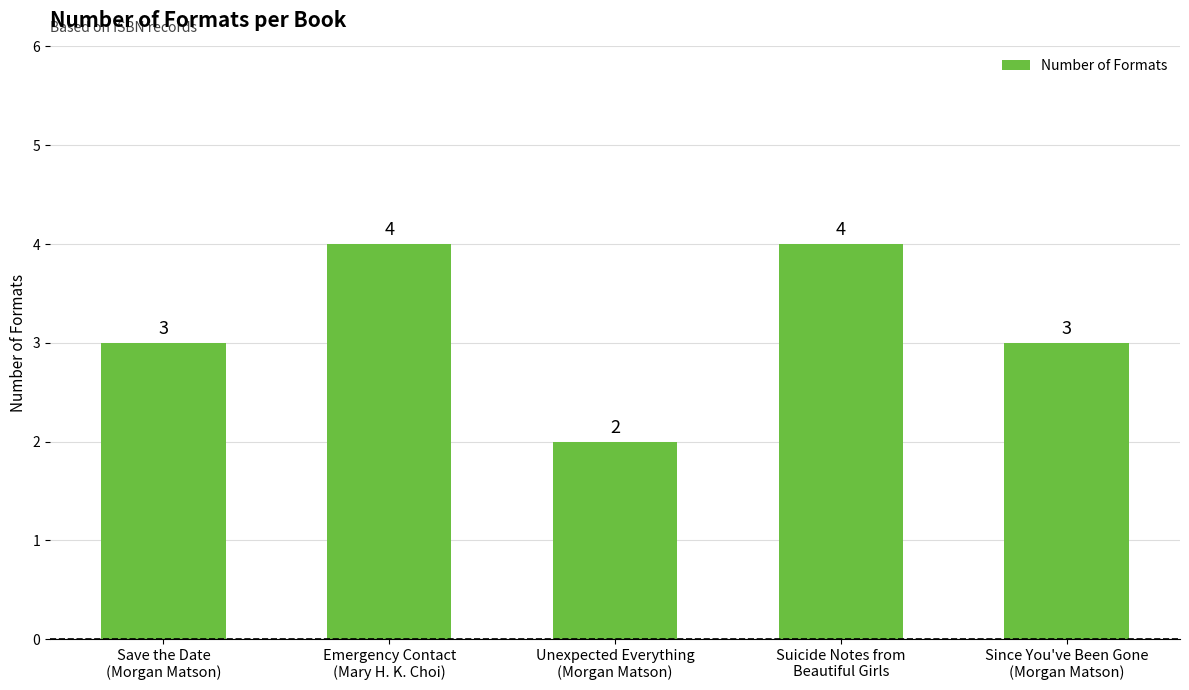

What is the greatest value displayed?

4